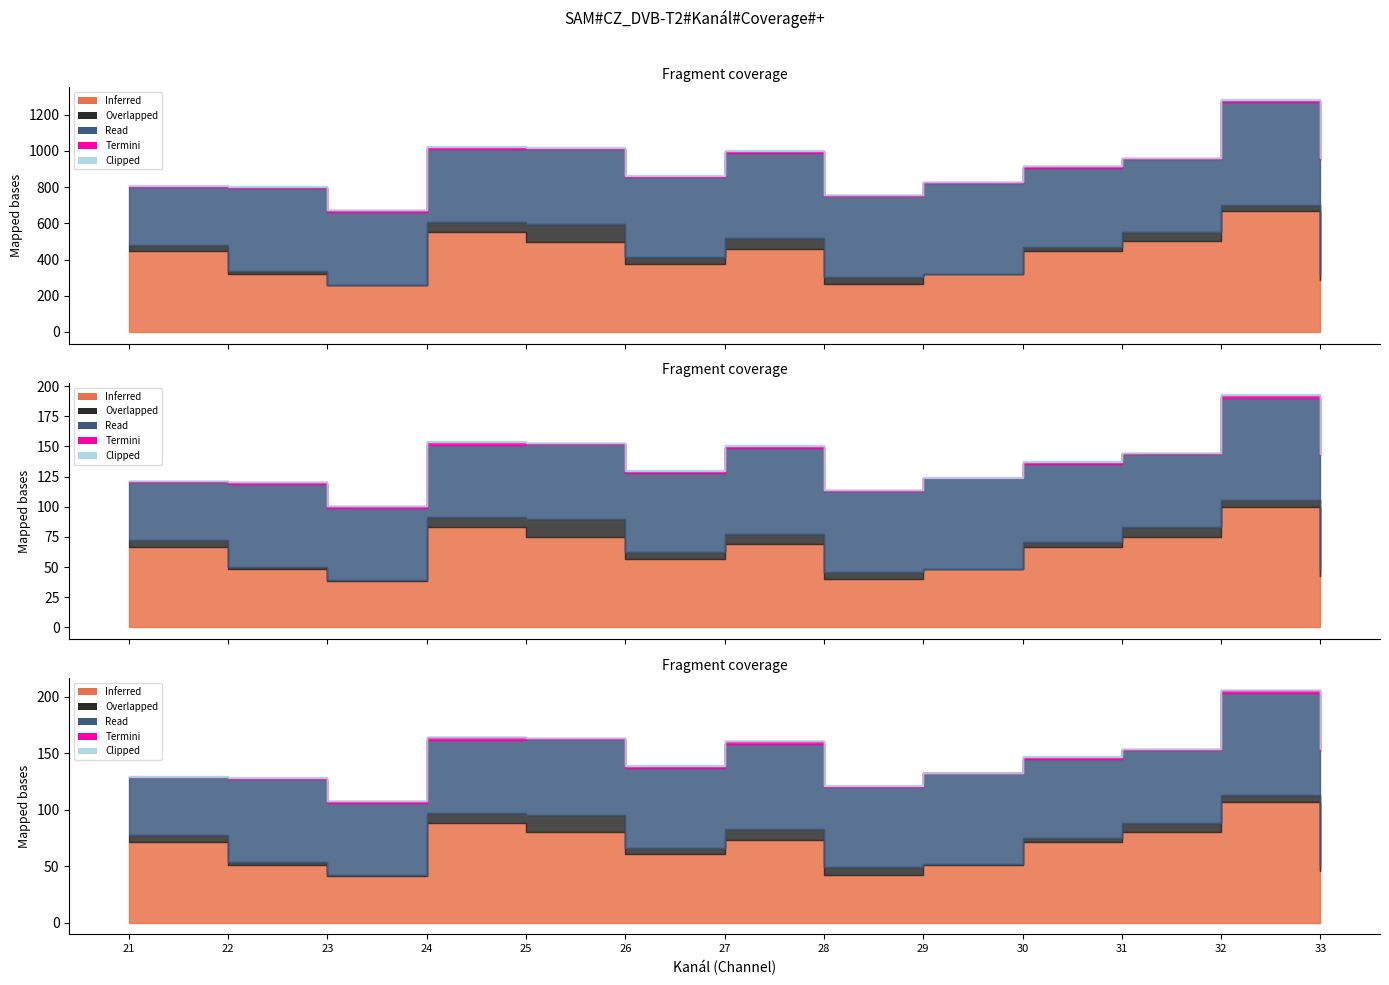

At 28, list the series in order from largest to smallest.

Read, Inferred, Overlapped, Termini, Clipped